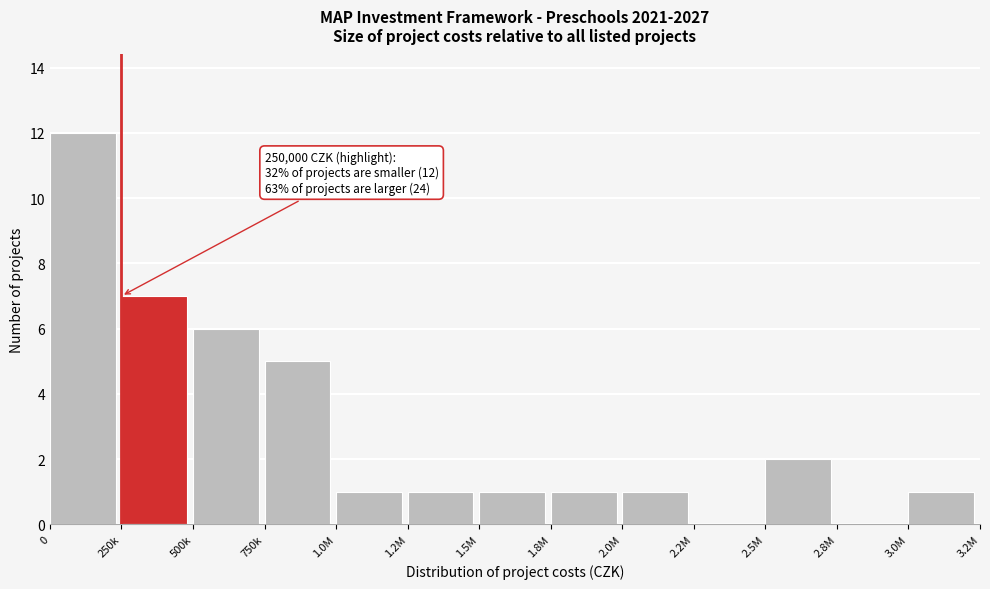

Reading right to left, what are all the values shown in this chart?

3.0M=1	2.8M=0	2.5M=2	2.2M=0	2.0M=1	1.8M=1	1.5M=1	1.2M=1	1.0M=1	750k=5	500k=6	250k=7	0=12